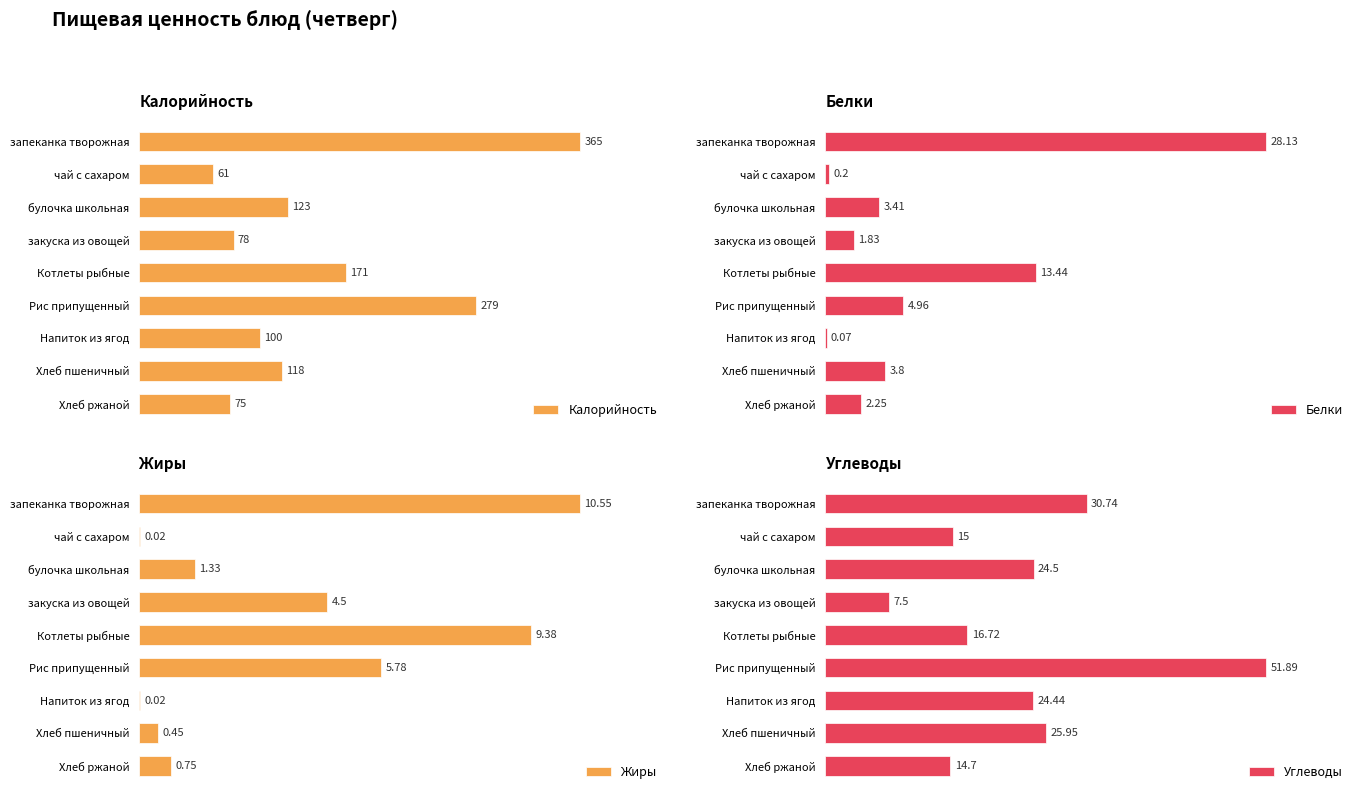

What is the value of the Калорийность bar at the 6th from the left?

279.0